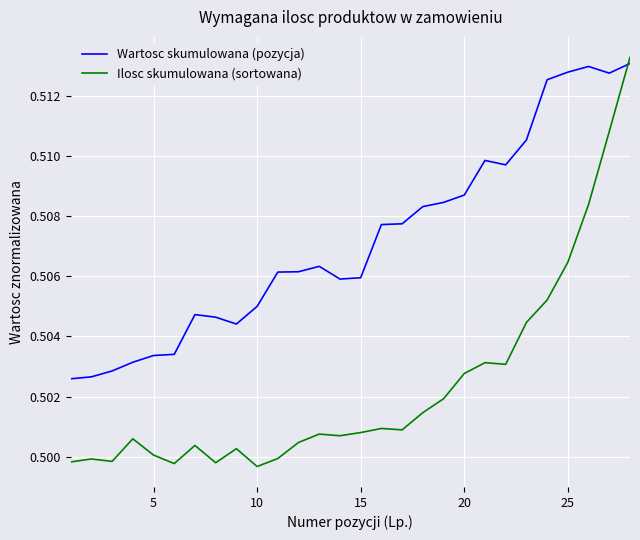

How many times do Ilosc skumulowana (sortowana) and Wartosc skumulowana (pozycja) cross each other?

1